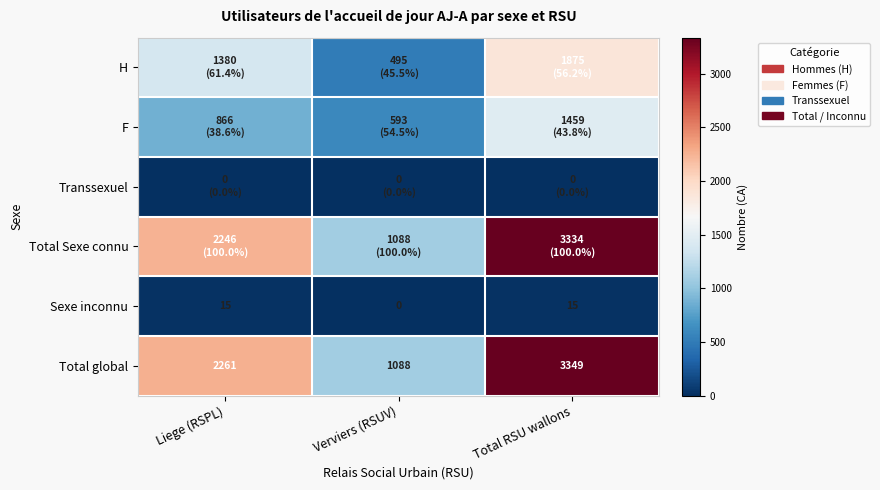

What is the maximum value shown in the chart?

3349